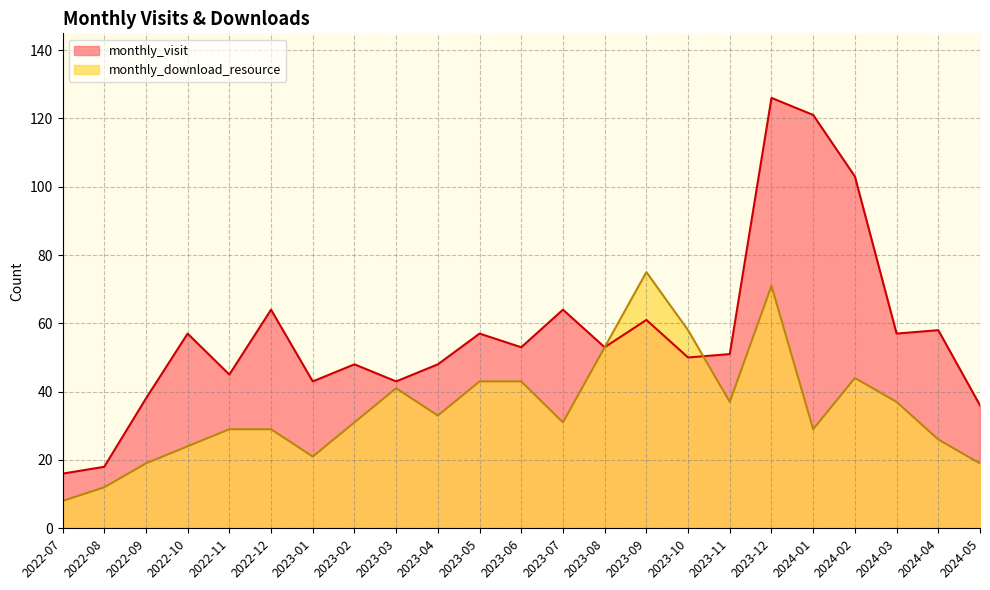

Reading right to left, list all the values displayed in this chart.

monthly_visit: 36	58	57	103	121	126	51	50	61	53	64	53	57	48	43	48	43	64	45	57	38	18	16
monthly_download_resource: 19	26	37	44	29	71	37	58	75	53	31	43	43	33	41	31	21	29	29	24	19	12	8